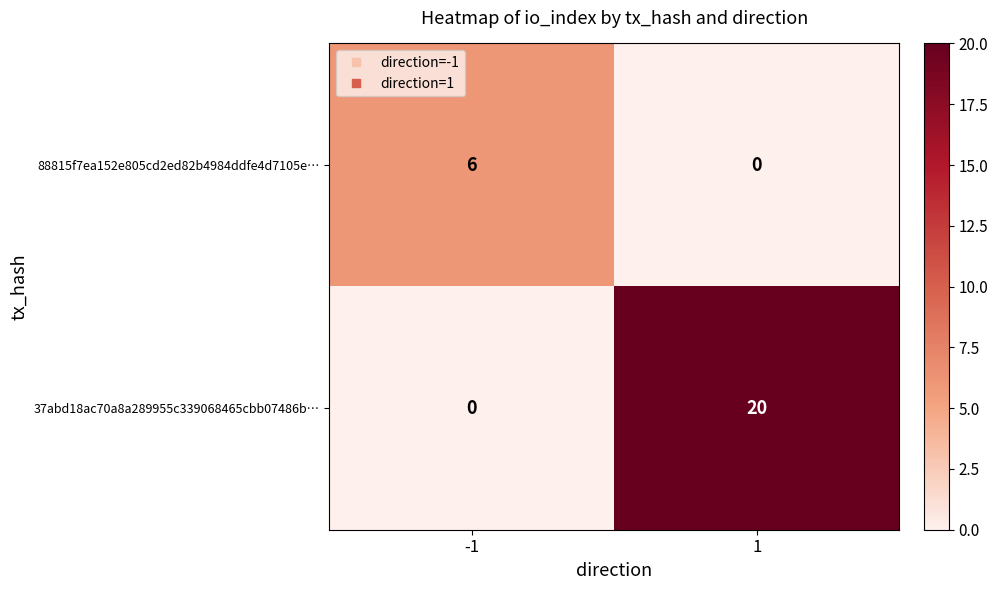

At which category is the sum across all series the highest?

1